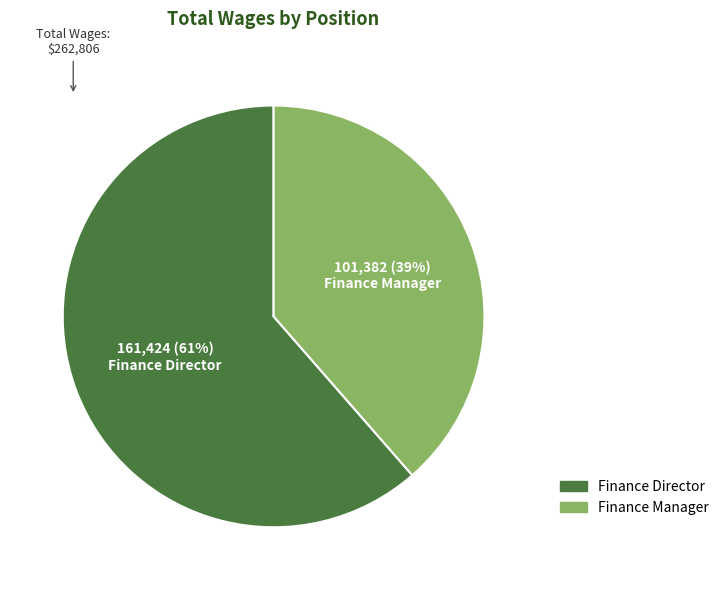

To the nearest percent, what percentage of the pie is Finance Manager?

39%